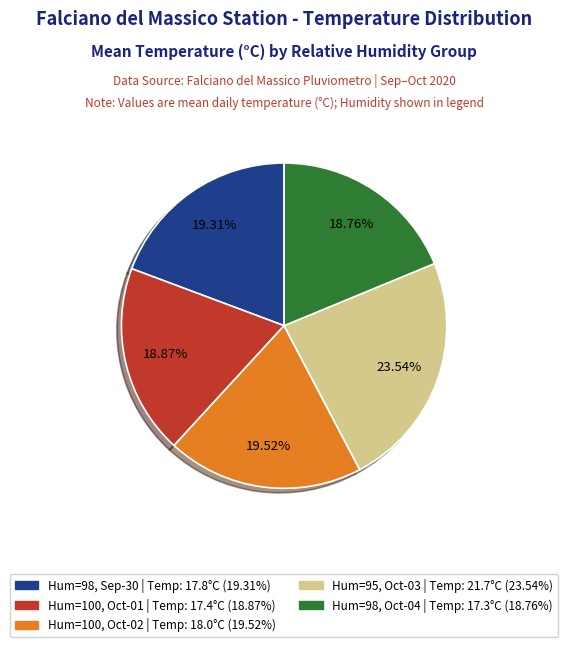

Is there any slice that represents more than half of the pie?

No